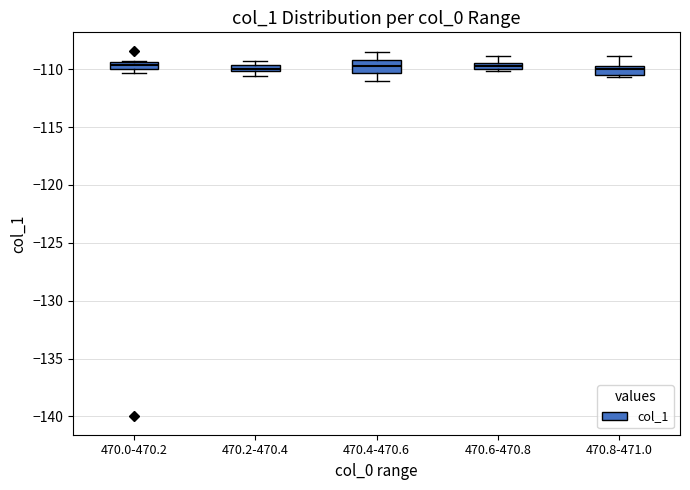

Where is the lower edge of the box for 470.6-470.8 on the y-axis? The values are not printed on the chart, so give them approximately, as read against the axis.

-110.0